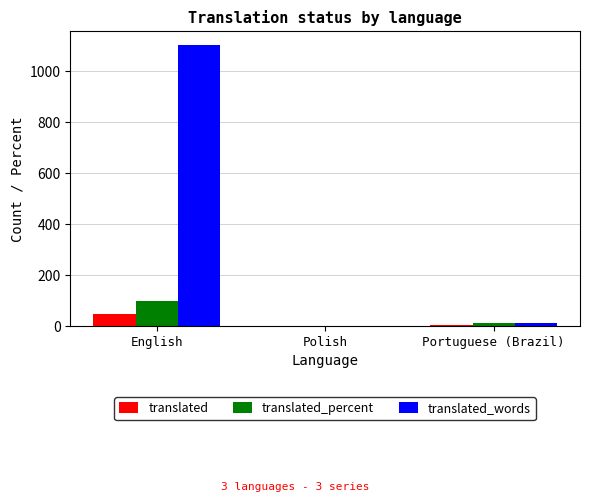

Which series changed the most between English and Polish?

translated_words